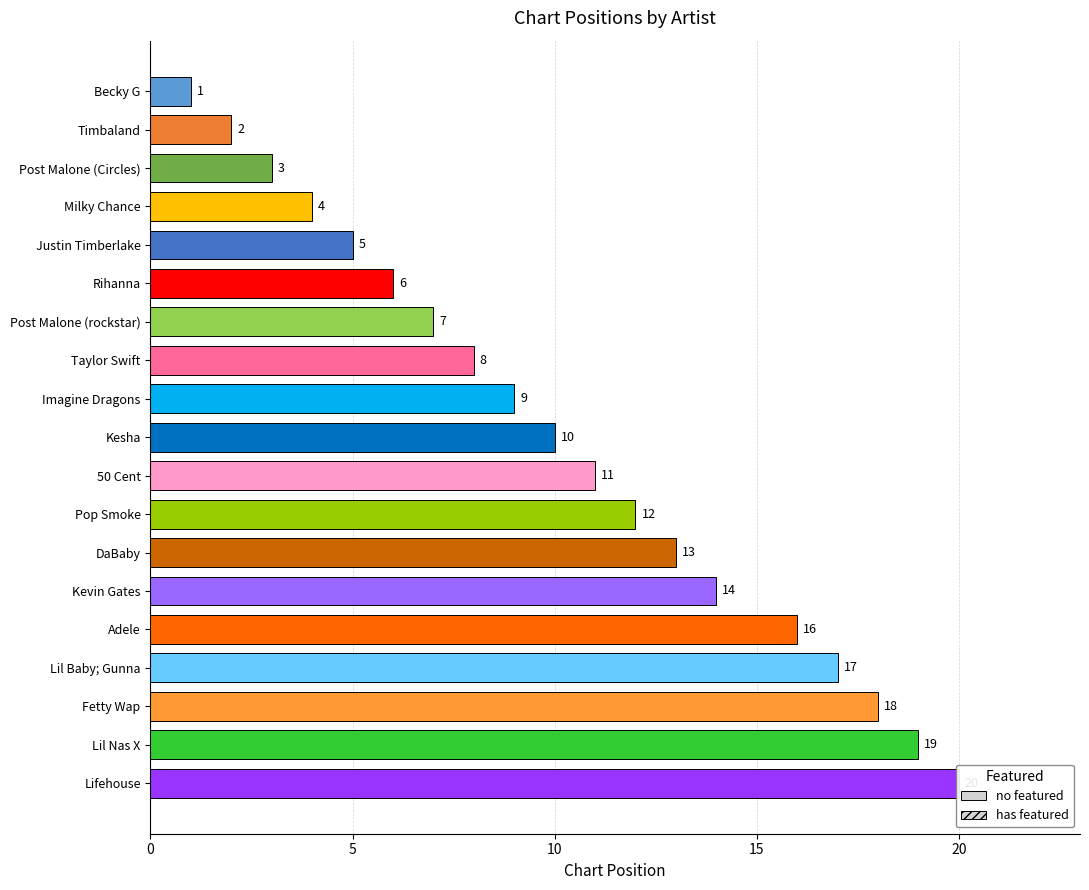

Approximately how many times larger is the value at Kevin Gates compared to 50 Cent?

1.3